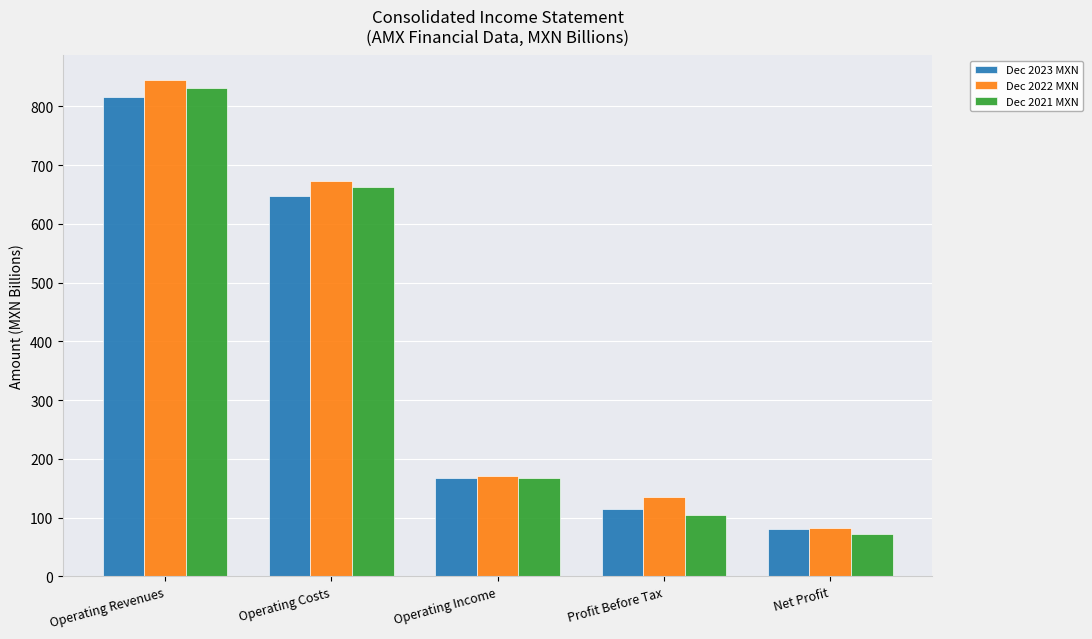

What is the maximum value for Dec 2022 MXN?

844.5